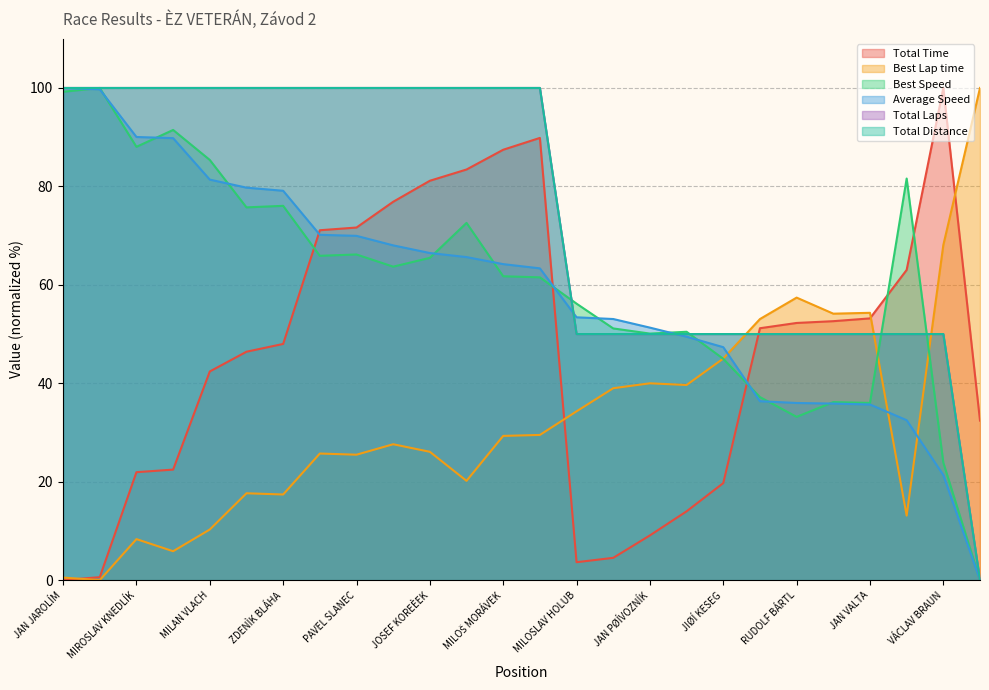

At which label does Best Speed reach its peak?

KAREL MITVALSKÝ